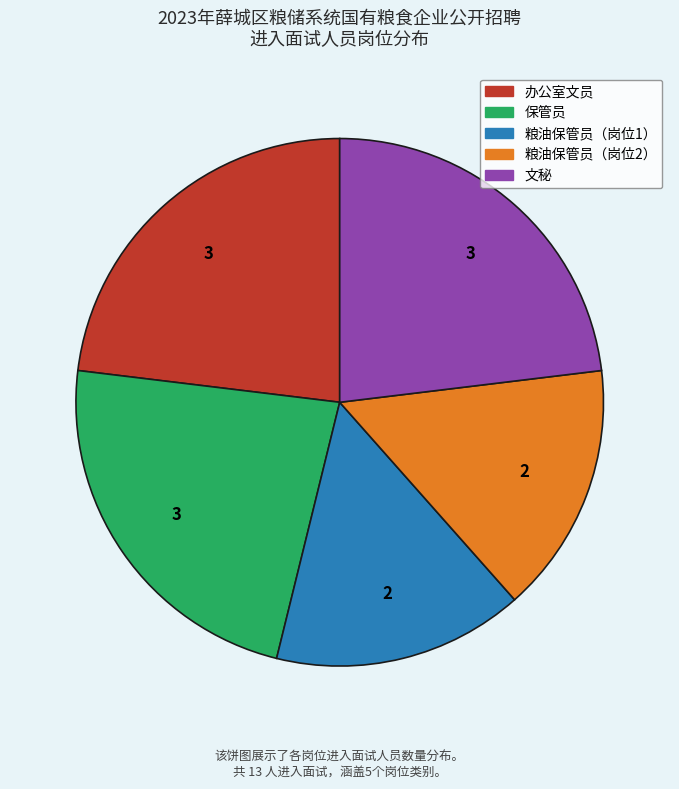

How many segments does this pie chart have?

5